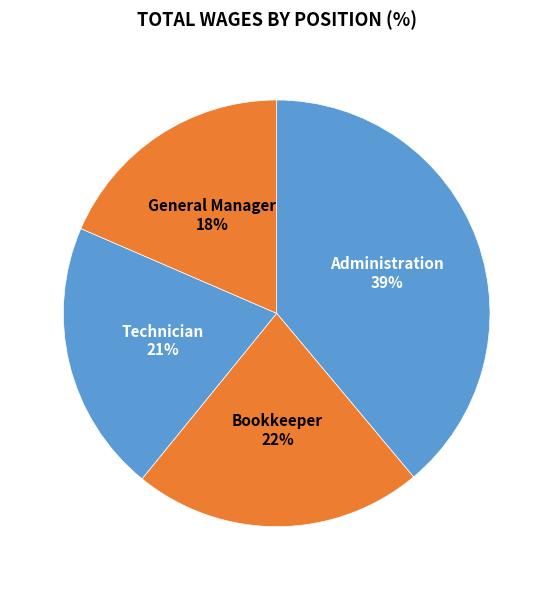

Is it true that Bookkeeper is 22% of the pie?

True